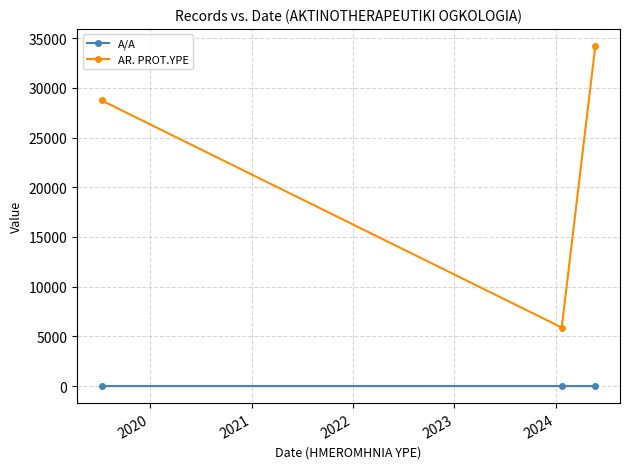

Which series has the largest total across all categories?

AR. PROT.YPE